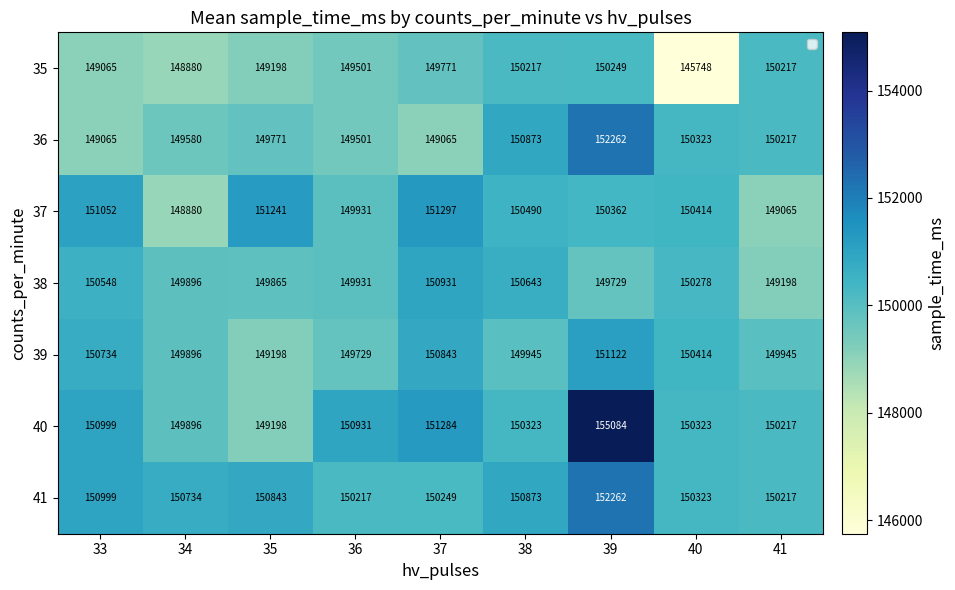

How many data points does each series have?

9